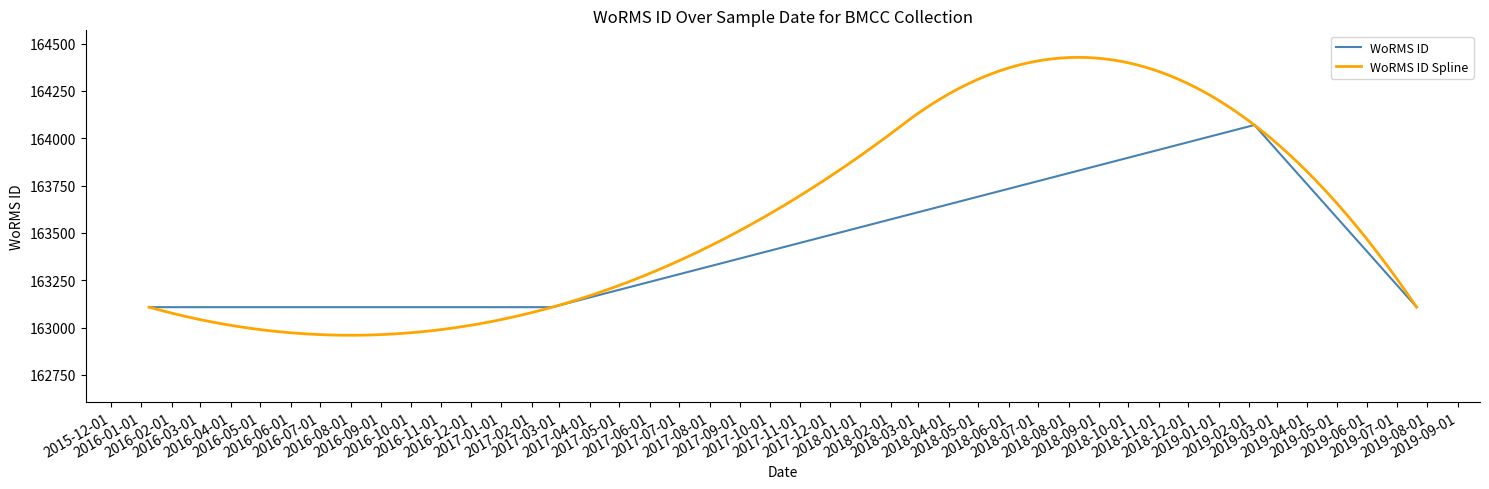

What is the label of the 2nd point from the left?

22-02-2017